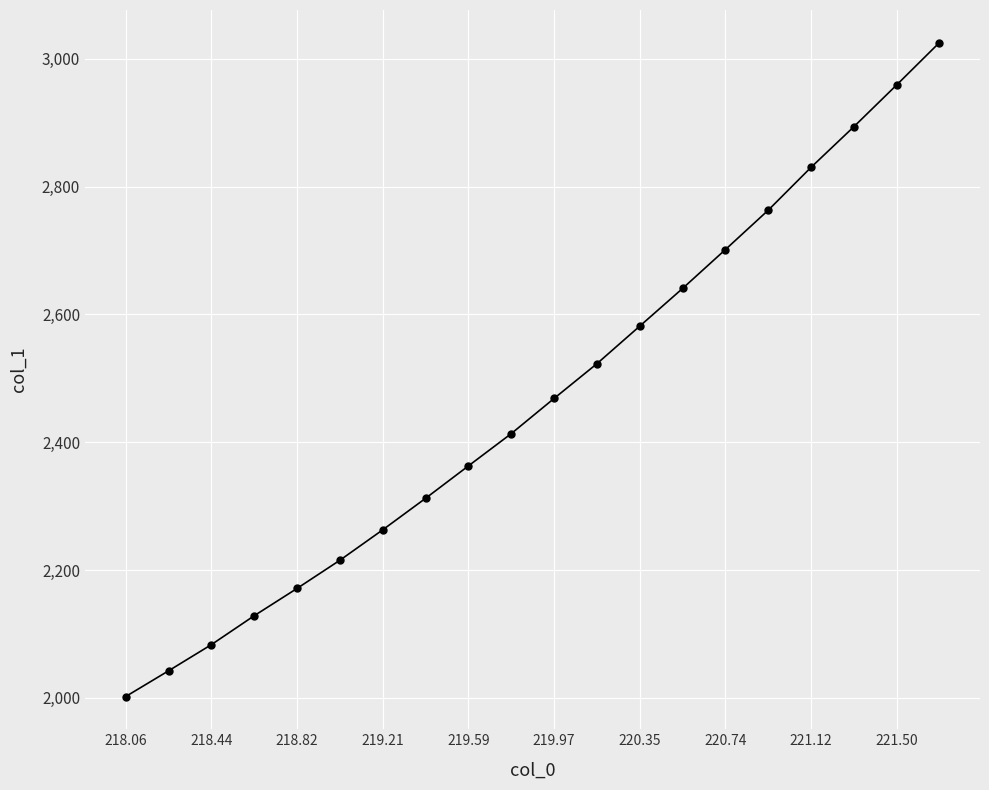

What is the difference between the second highest and second lowest values?

916.7